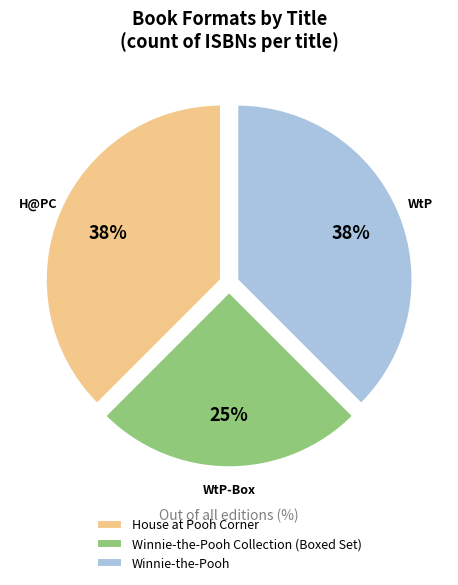

Count the number of slices in the pie.

3